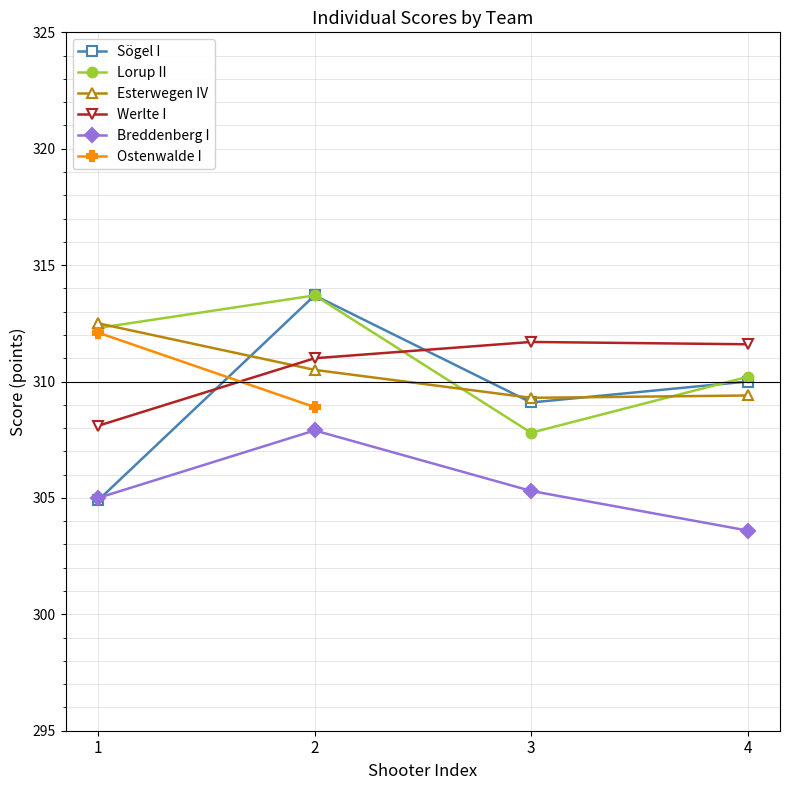

At which label is Esterwegen IV closest to 310?

2